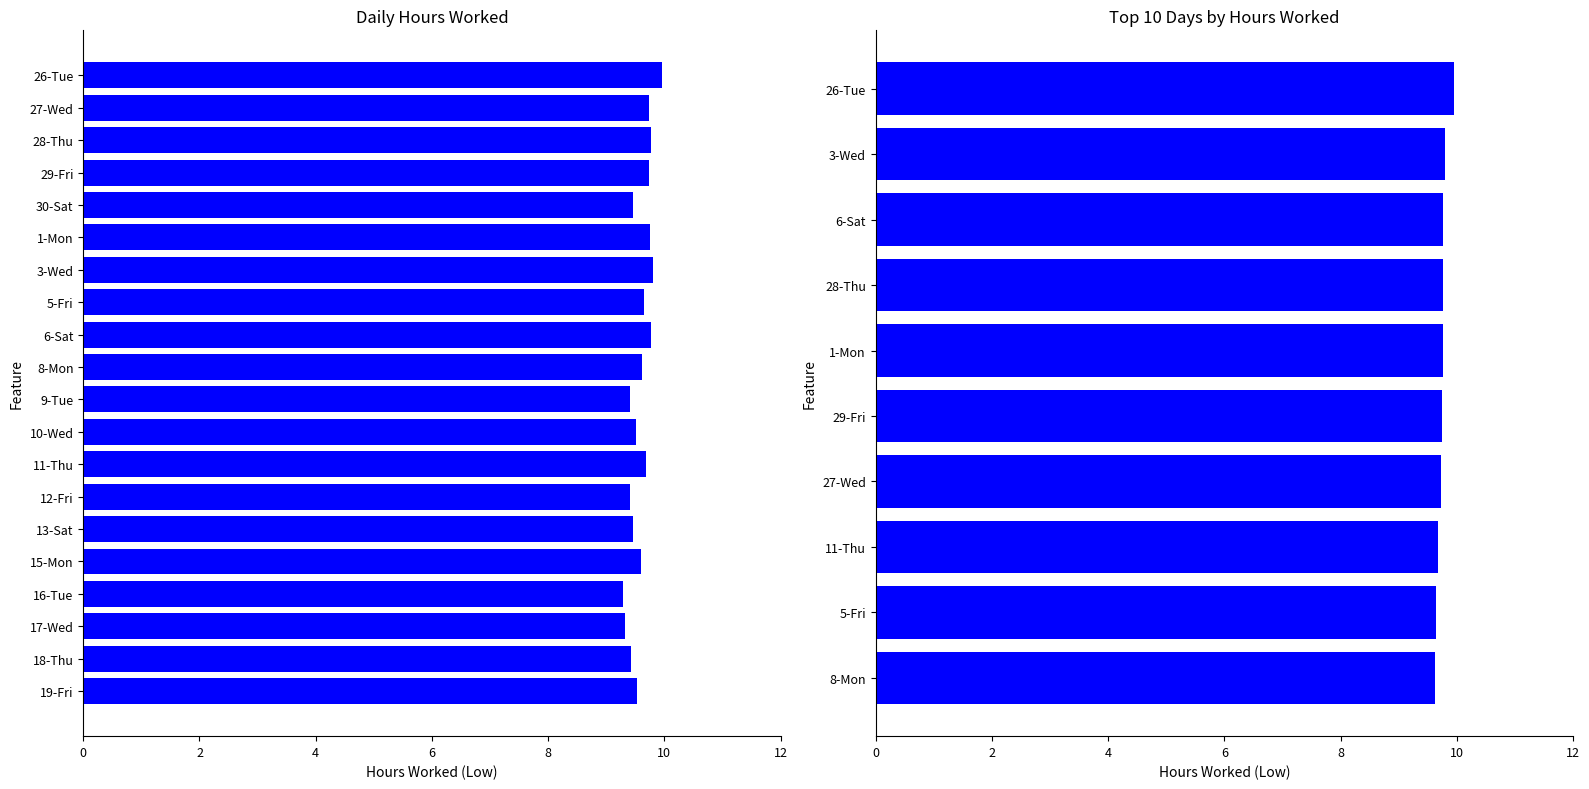

What is the greatest value displayed?

10.0